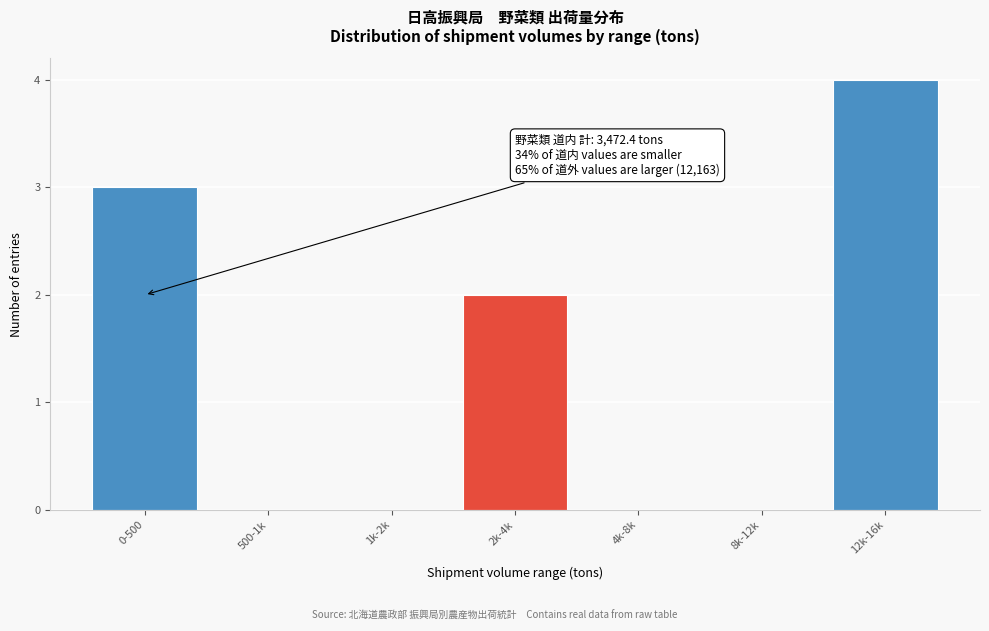

Reading left to right, extract all data points from this chart.

0-500=3	500-1k=0	1k-2k=0	2k-4k=2	4k-8k=0	8k-12k=0	12k-16k=4